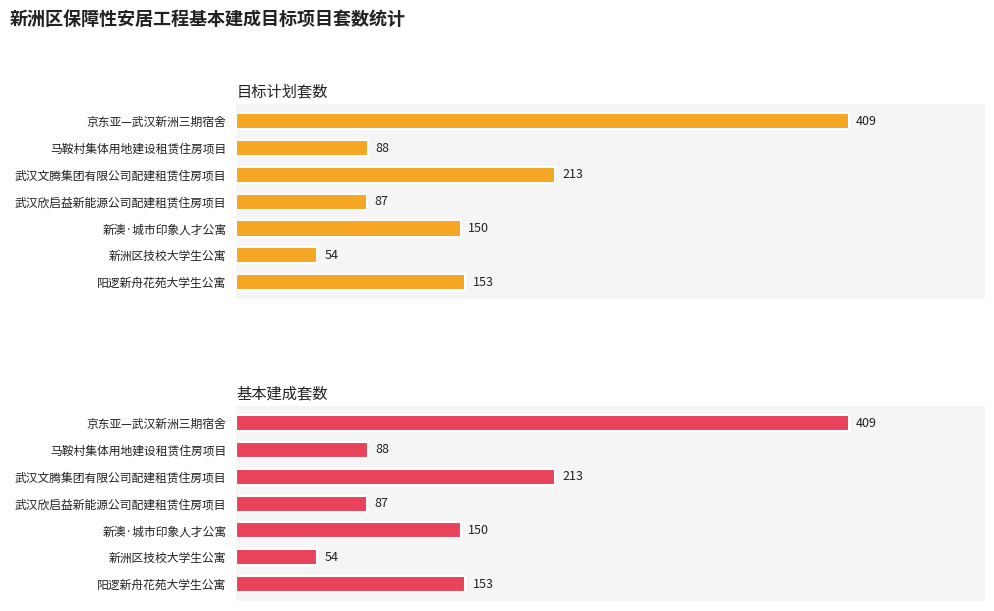

What is the difference between the maximum and minimum values in the 目标计划套数 series?

355